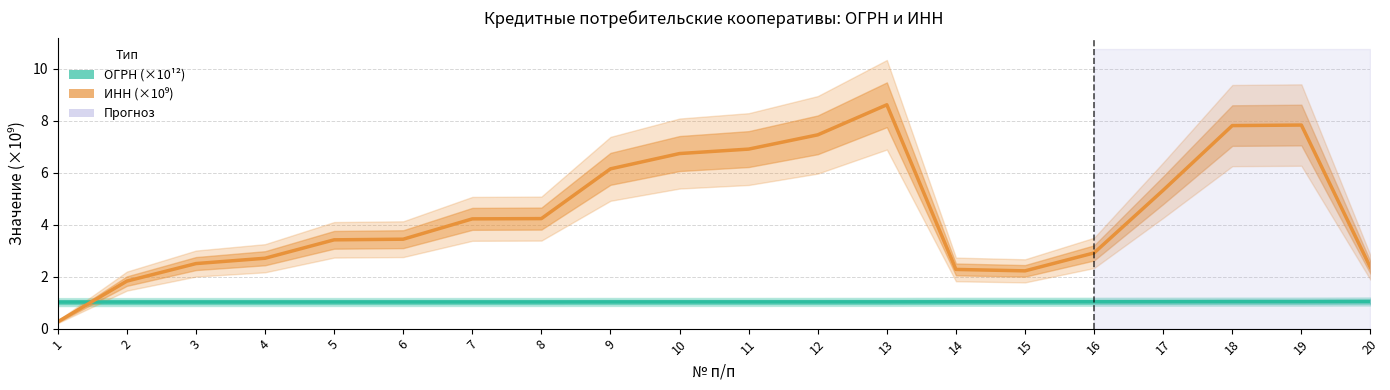

Which label corresponds to the smallest value in the chart?

1